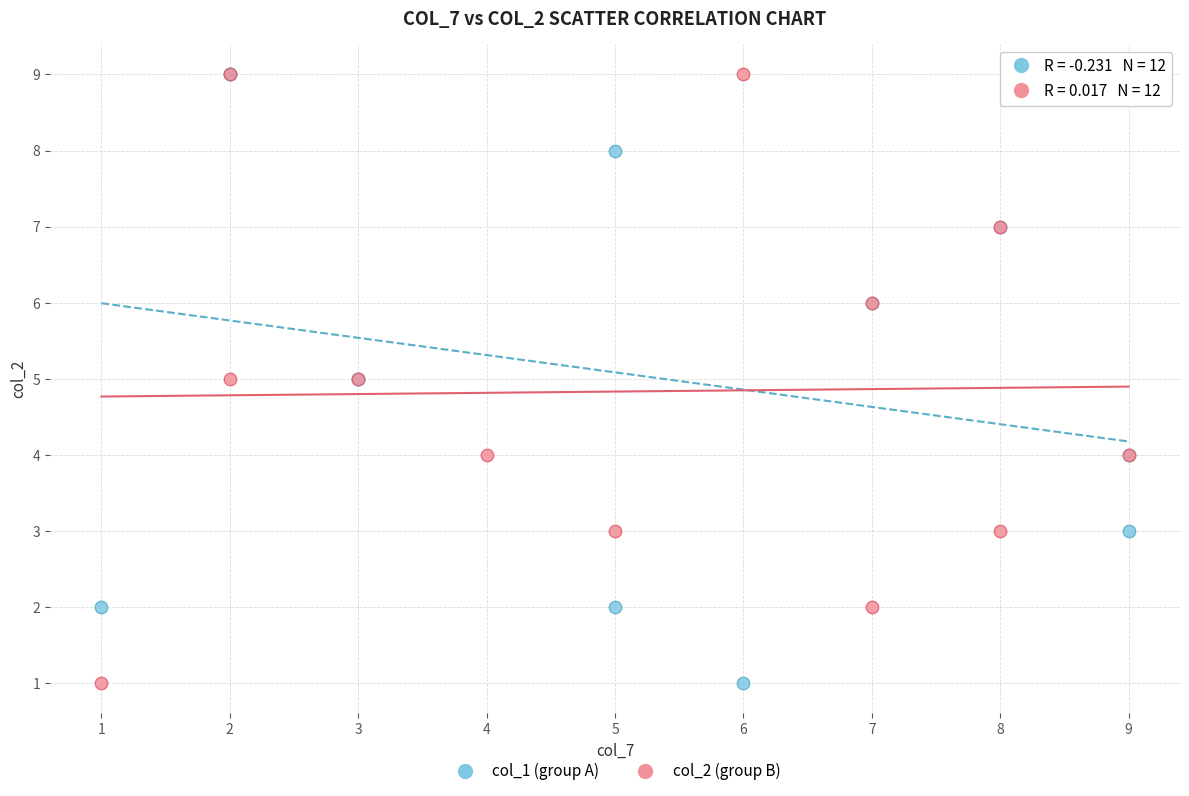

What are all the series names shown in the legend?

col_1 (group A), col_2 (group B)